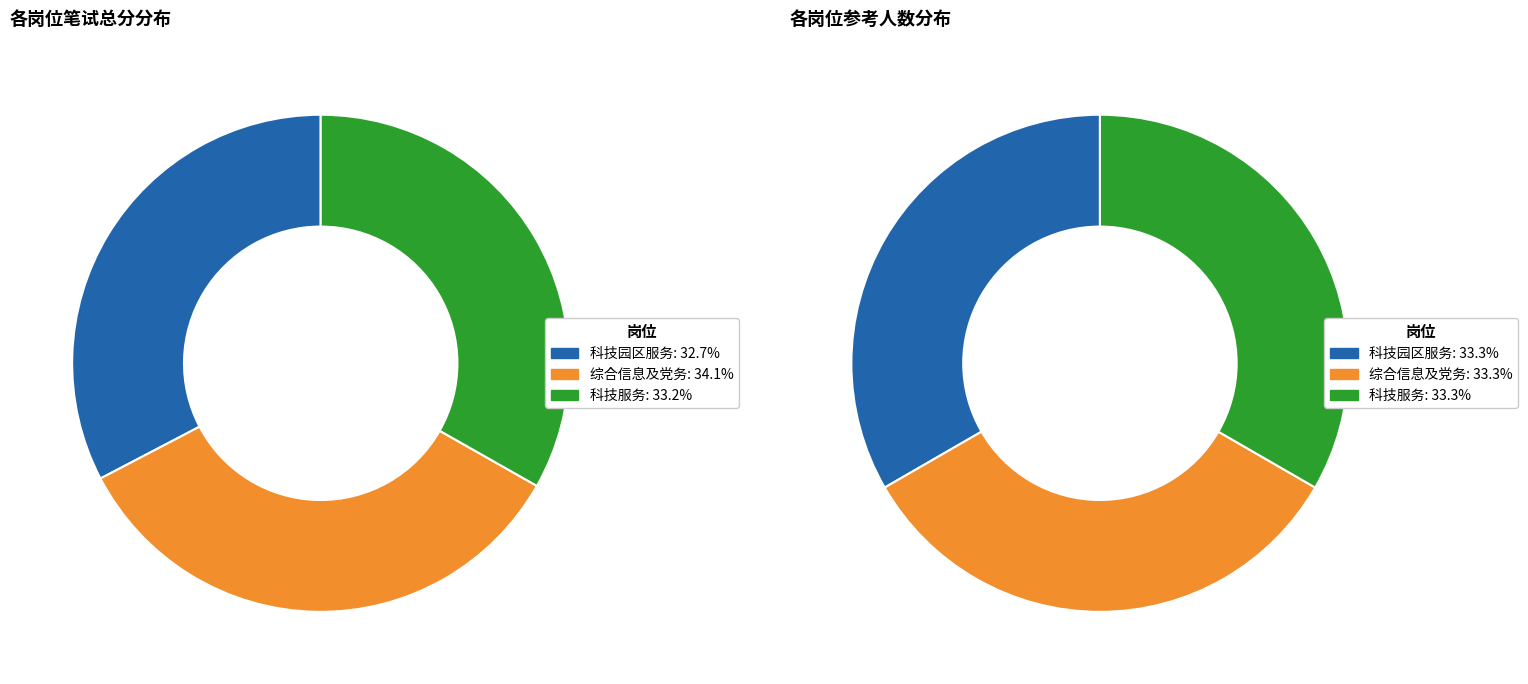

Is the sum of 科技园区服务 and 综合信息及党务 greater than half?

Yes